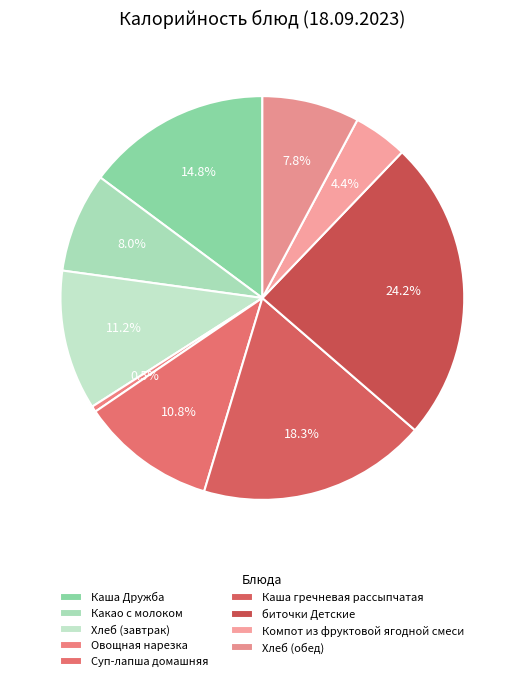

How many slices are in this pie chart?

9